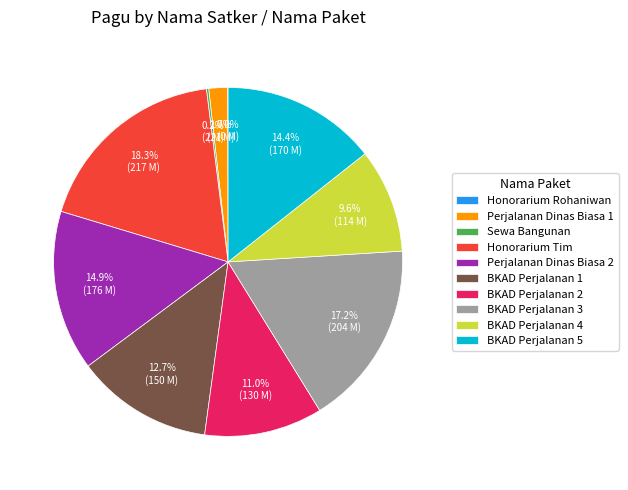

Does any single category account for the majority?

No